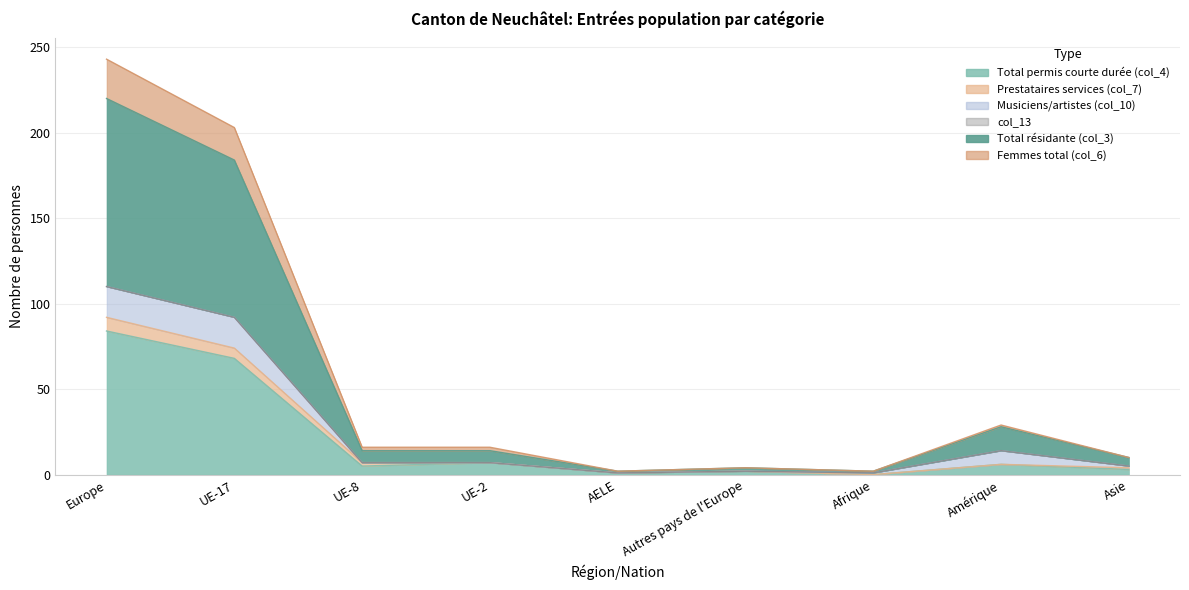

True or false: Total permis courte durée (col_4) and Femmes total (col_6) cross at least once.

False